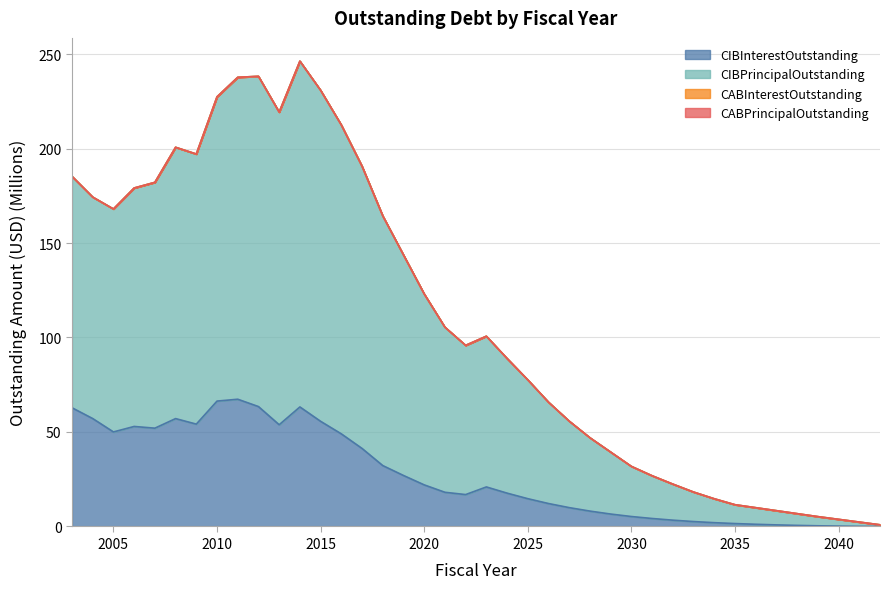

Rank the categories by CIBInterestOutstanding value from lowest to highest.

2042, 2041, 2040, 2039, 2038, 2037, 2036, 2035, 2034, 2033, 2032, 2031, 2030, 2029, 2028, 2027, 2026, 2025, 2022, 2024, 2021, 2023, 2020, 2019, 2018, 2017, 2016, 2005, 2007, 2006, 2013, 2009, 2015, 2008, 2004, 2003, 2014, 2012, 2010, 2011